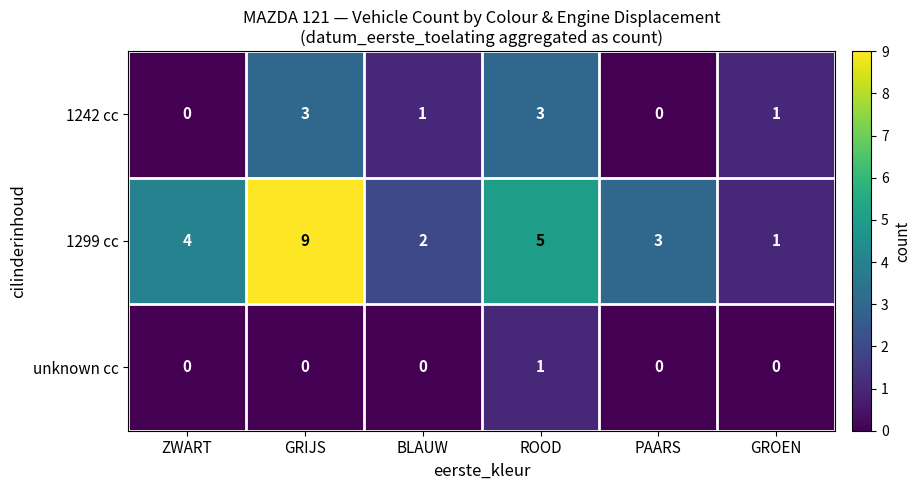

Is it true that 1242 cc equals 1 at BLAUW?

True